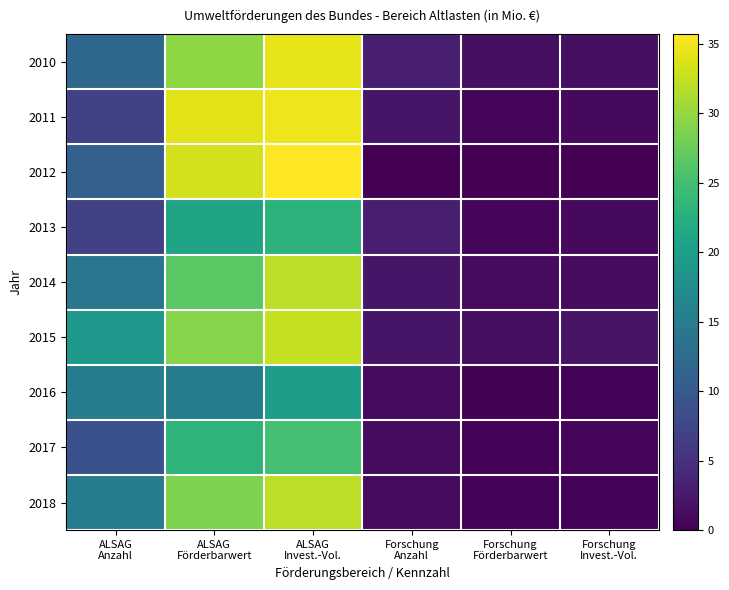

Which series has the largest total across all categories?

2015